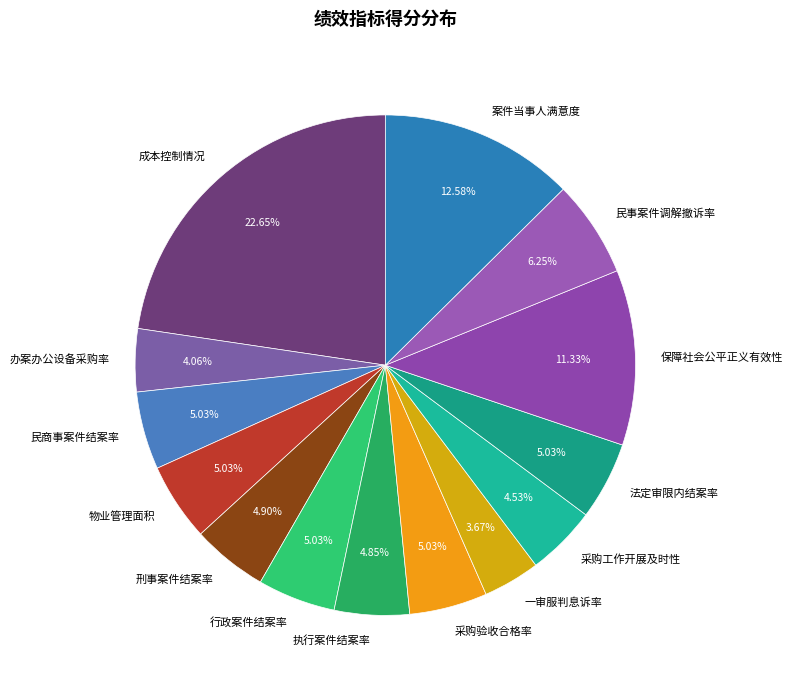

To the nearest percent, what is the combined percentage of 行政案件结案率 and 成本控制情况?

28%